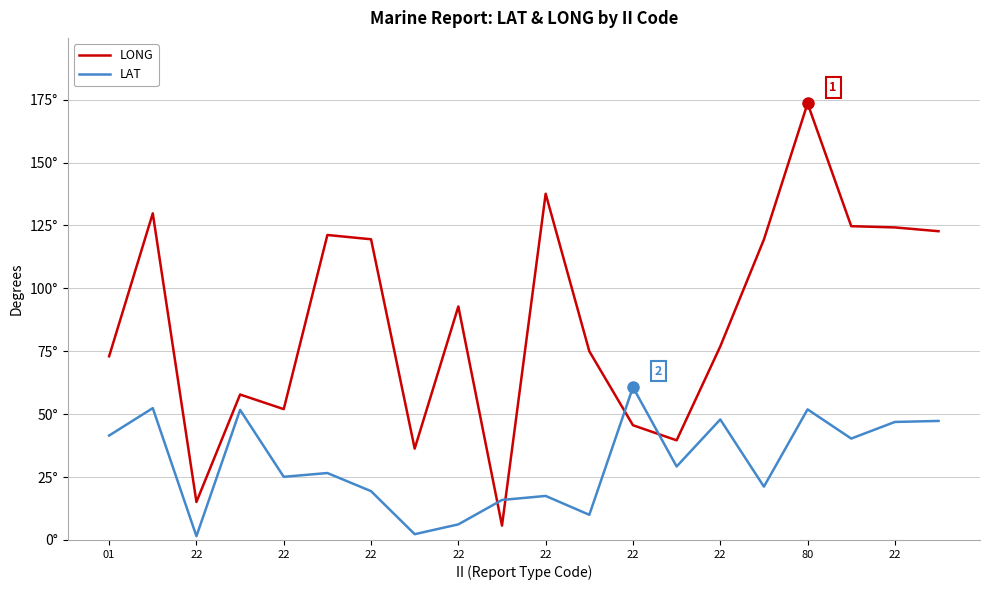

At which label is LAT closest to 31?

13